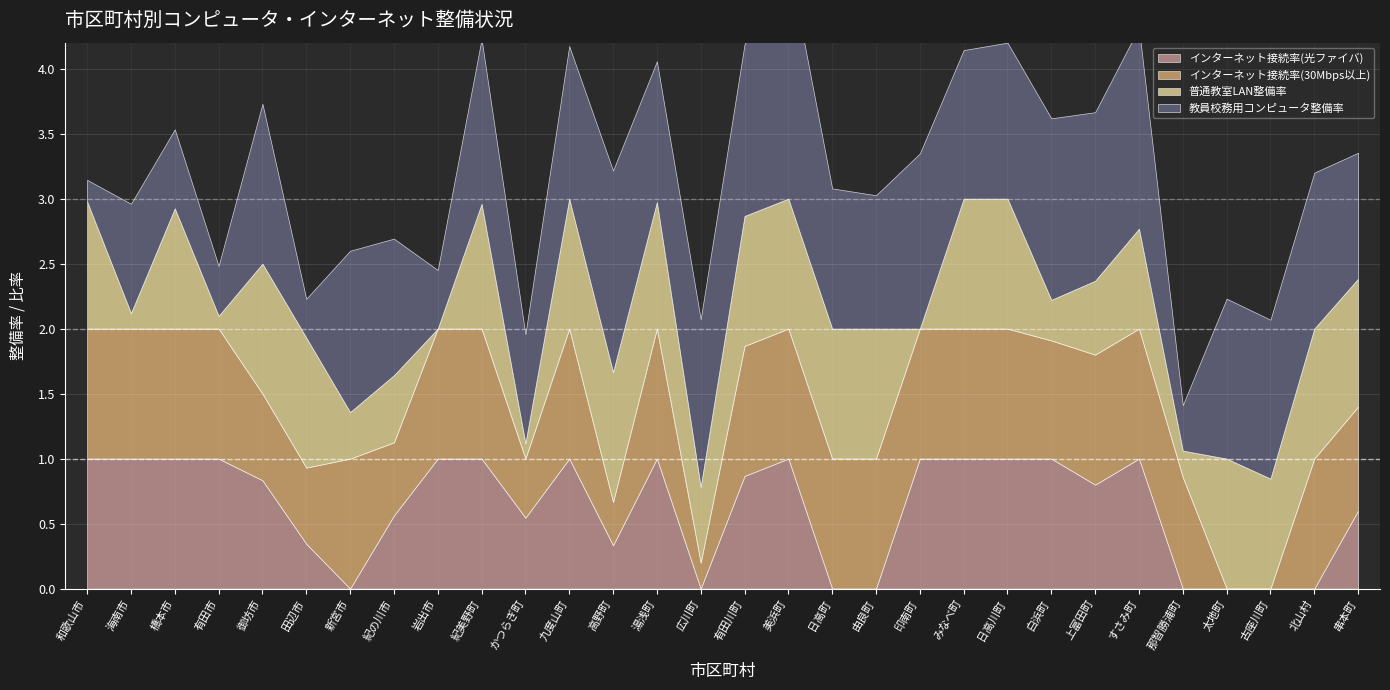

True or false: インターネット接続率(光ファイバ) and インターネット接続率(30Mbps以上) cross at least once.

True